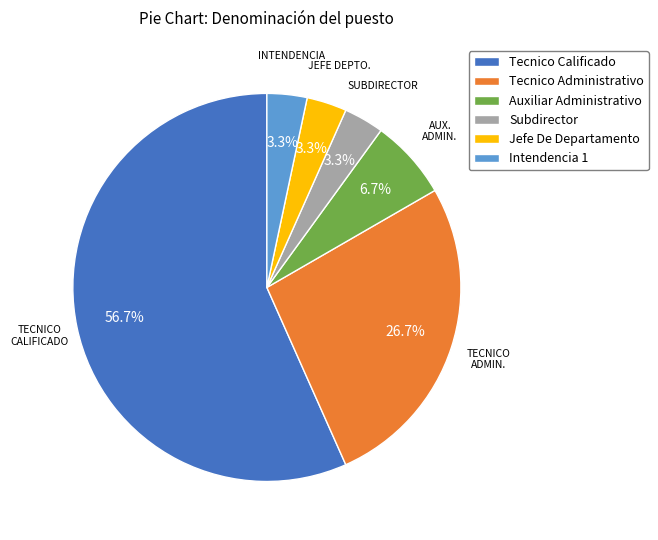

Is there any slice that represents more than half of the pie?

Yes